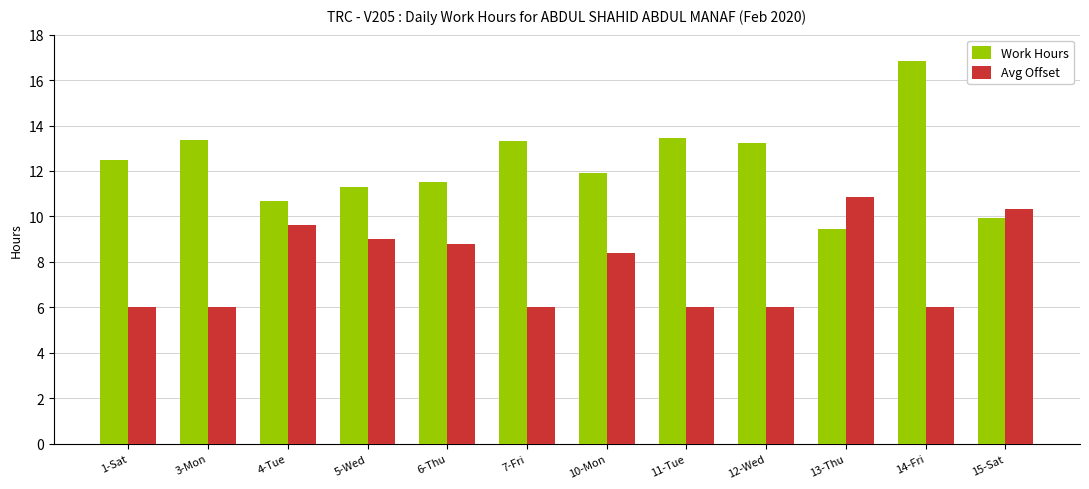

Does the chart contain any negative values?

No